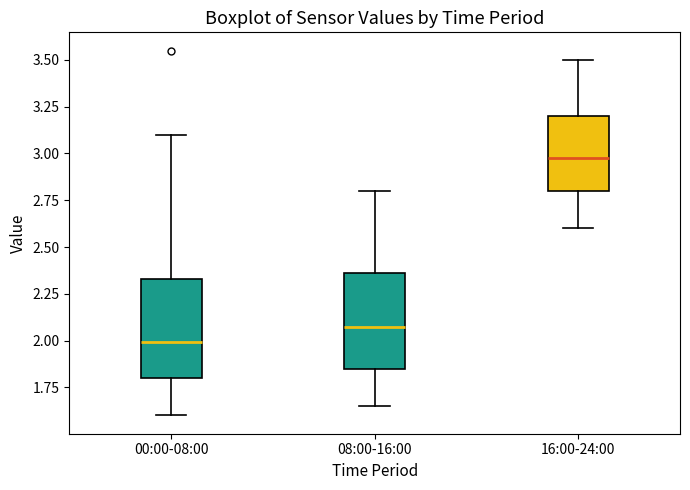

Which box has the highest median line?

16:00-24:00